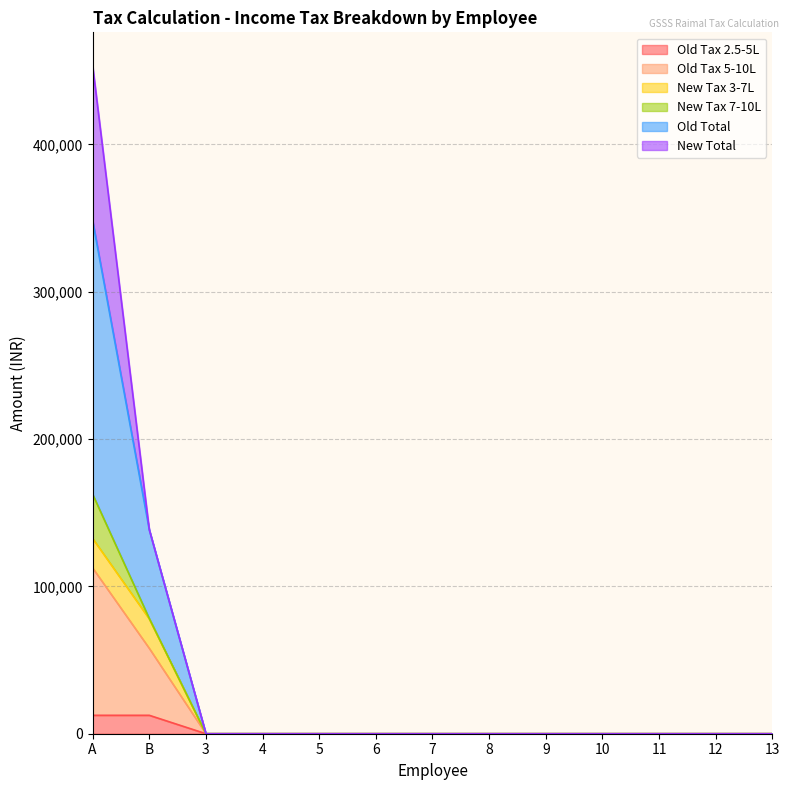

At how many categories does at least one series exceed 264800?

1